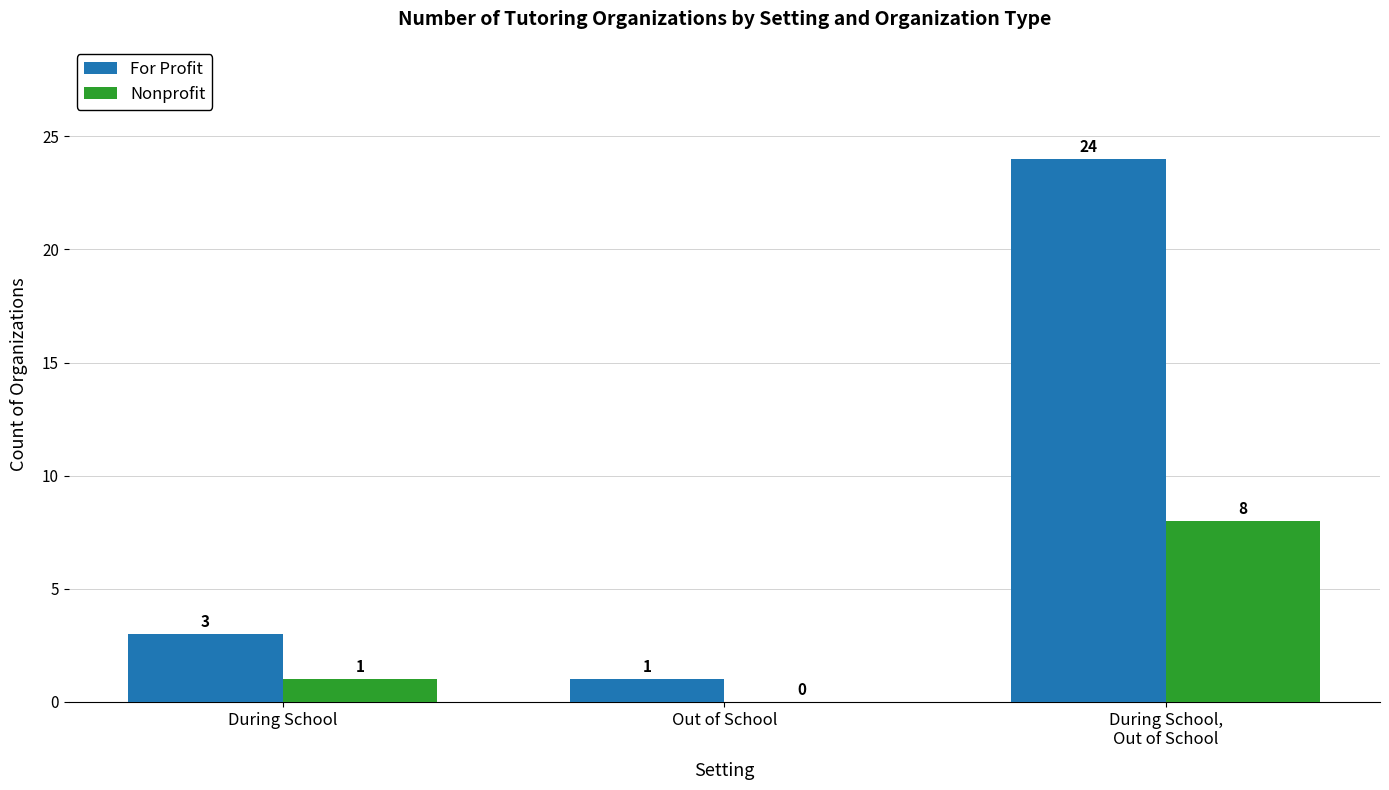

What is the approximate value of For Profit at During School, to the nearest 5?

5